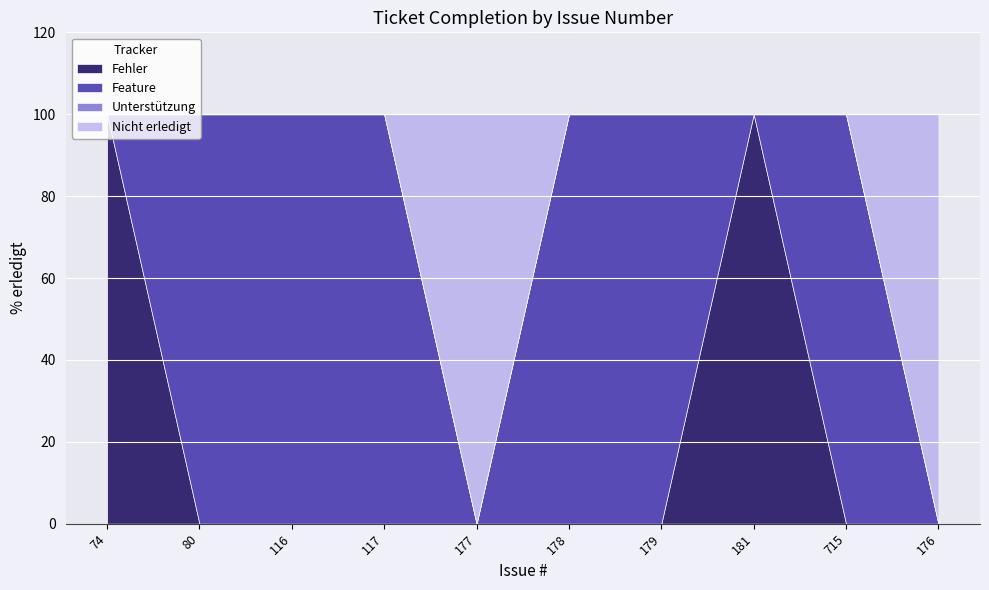

Does the chart display data point markers on the line(s)?

No